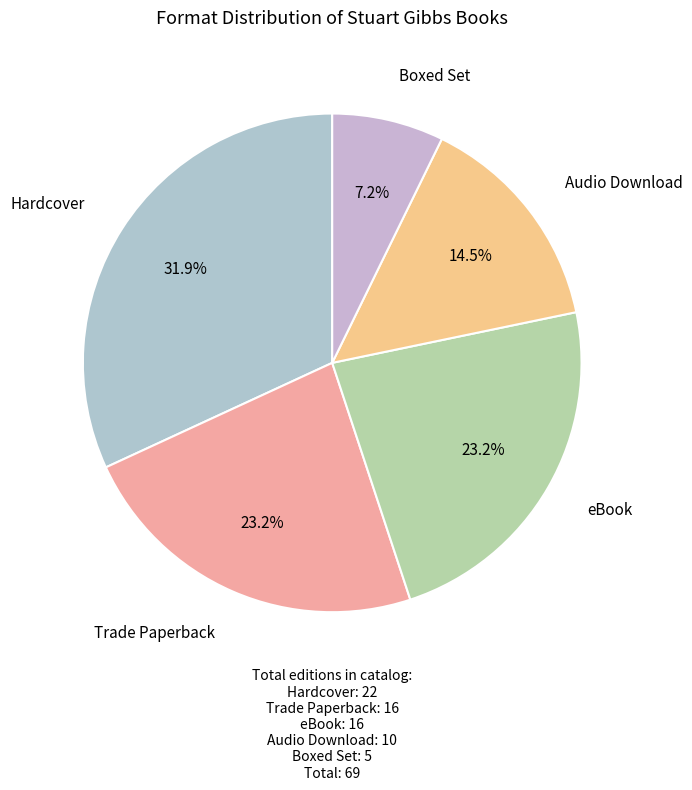

Is there any slice that represents more than half of the pie?

No